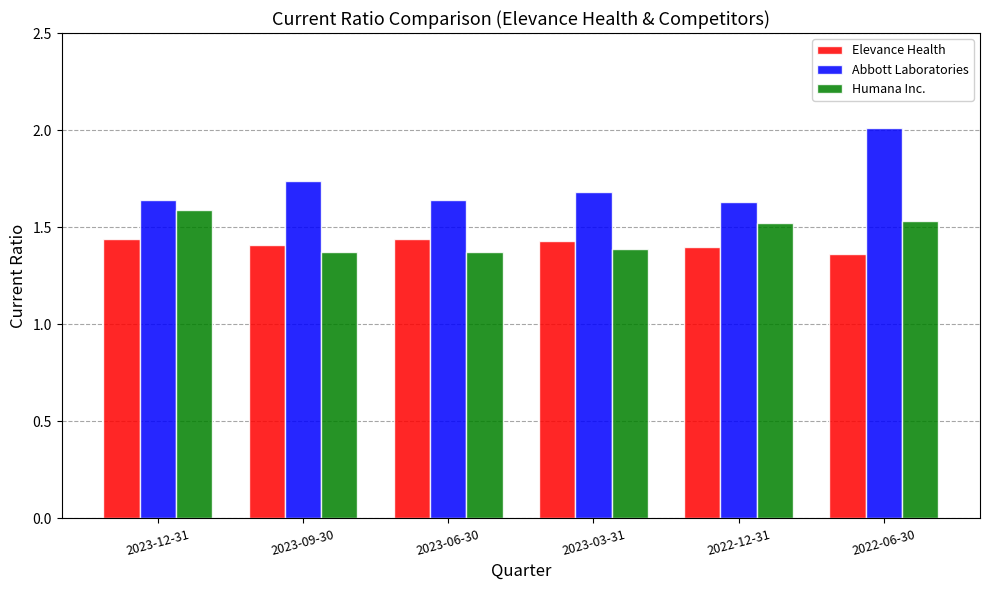

Is the value of Abbott Laboratories at 2022-06-30 greater than the value of Elevance Health at 2023-12-31?

Yes